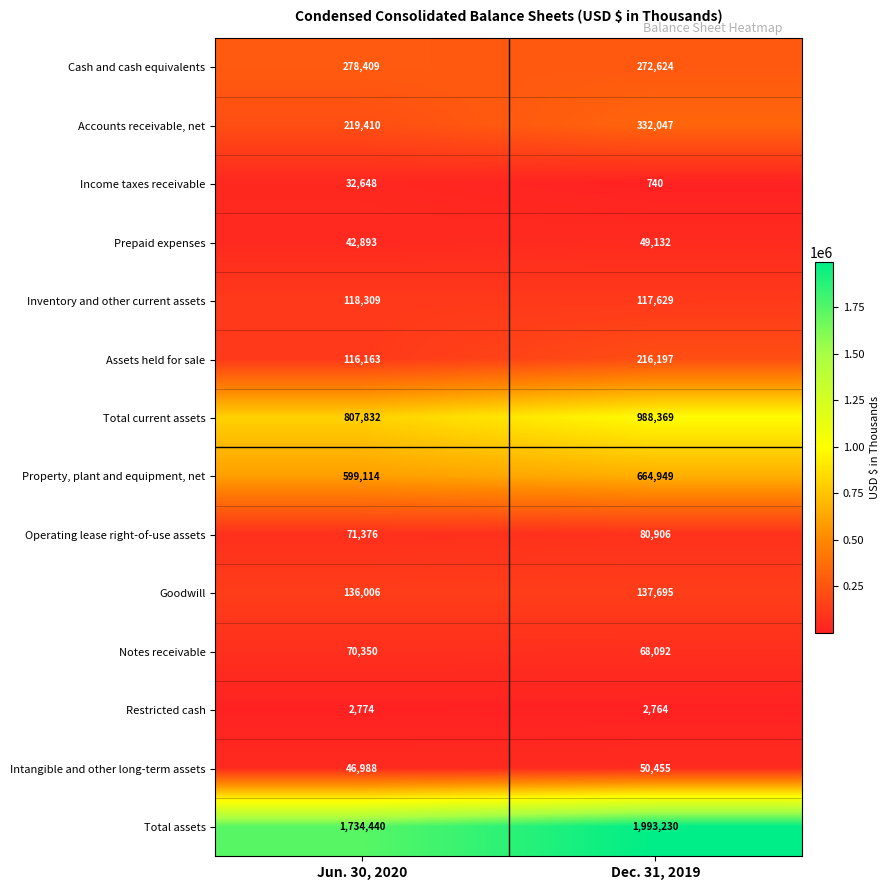

What is the sum of the Goodwill values at Dec. 31, 2019 and Jun. 30, 2020?

273701